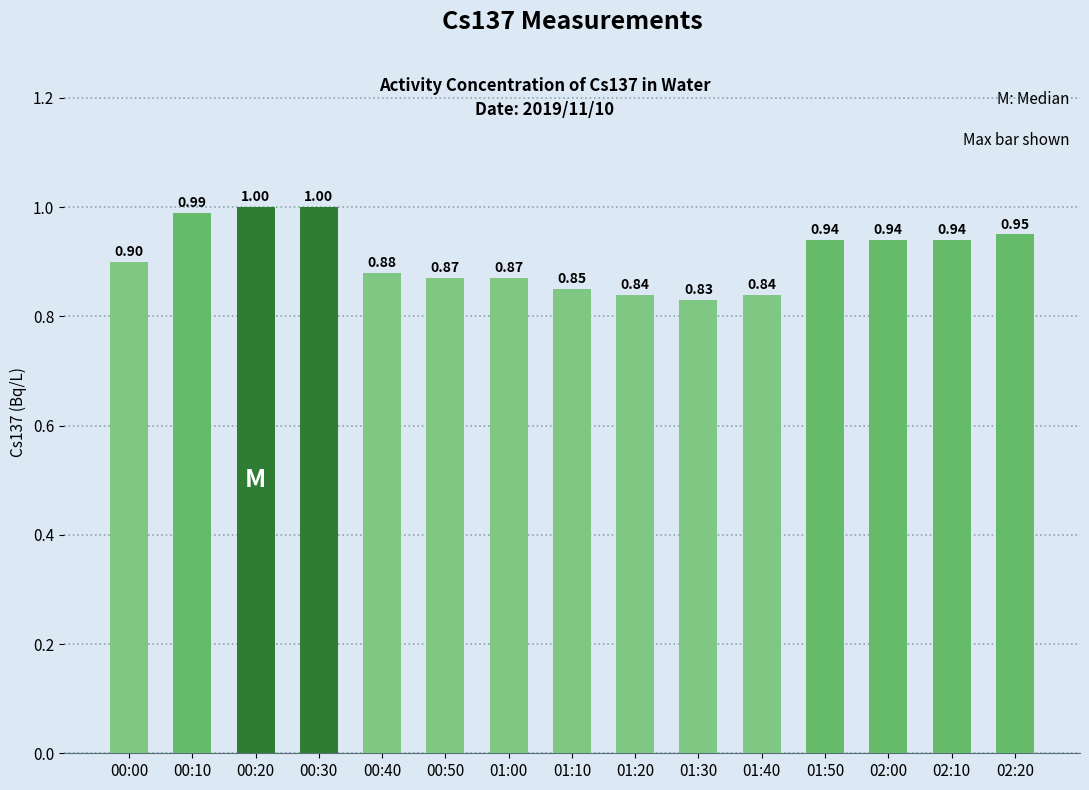

How many bars are there in total?

15